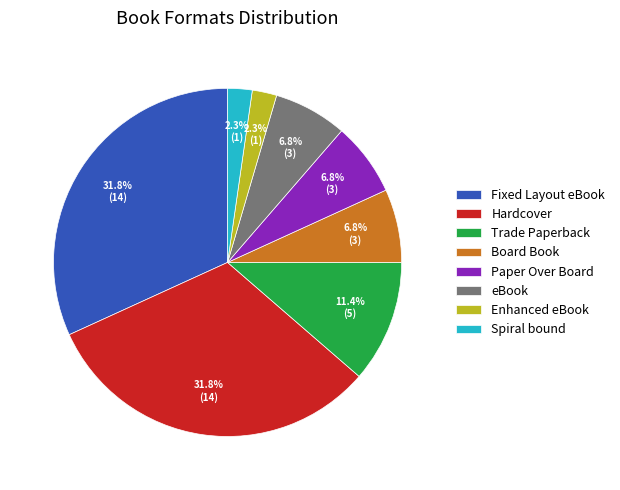

Is there any slice that represents more than half of the pie?

No